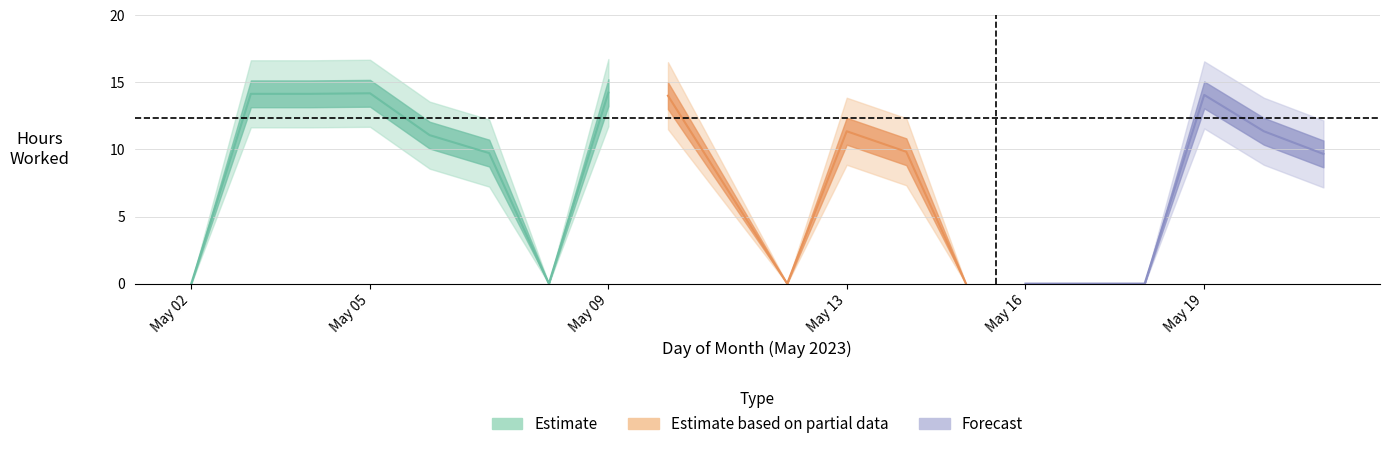

What is the sum of all Low values?

147.8